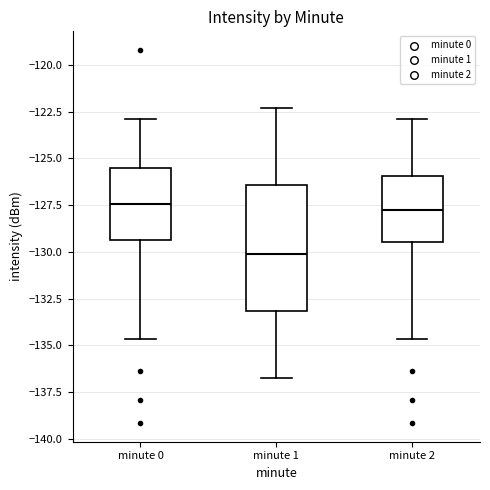

Reading left to right, transcribe this box plot: for each box, give where its median line is, the range the box spans, and where its two whiskers end, as read against the y-axis. The values are not printed on the chart, so give them approximately, as read against the axis.

minute 0: median -127.5, box -129.5 to -125.5, whiskers -134.5 to -123.0
minute 1: median -130.0, box -133.0 to -126.5, whiskers -137.0 to -122.5
minute 2: median -127.5, box -129.5 to -126.0, whiskers -134.5 to -123.0